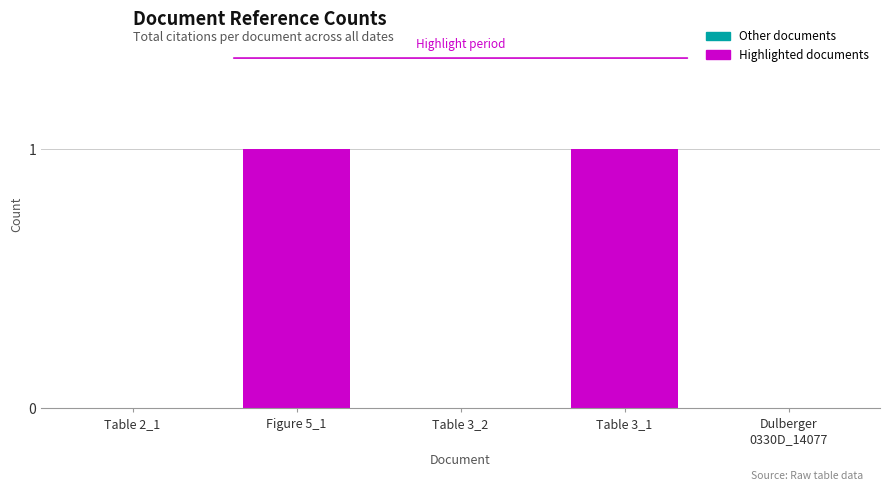

How many values are between 0 and 1?

5